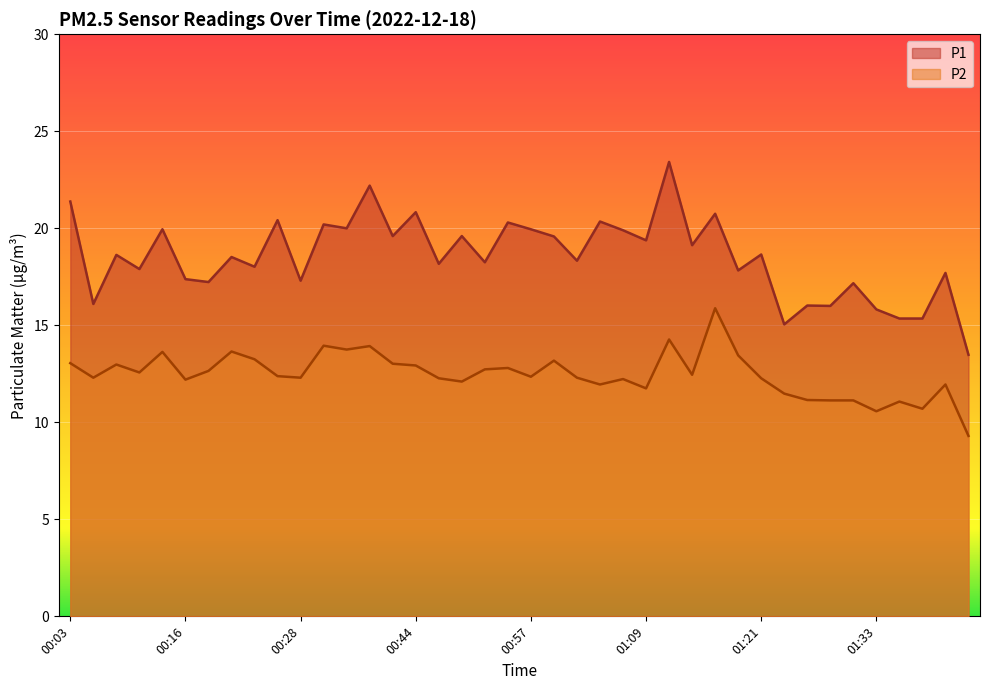

Where is the first local maximum for P2?

00:08